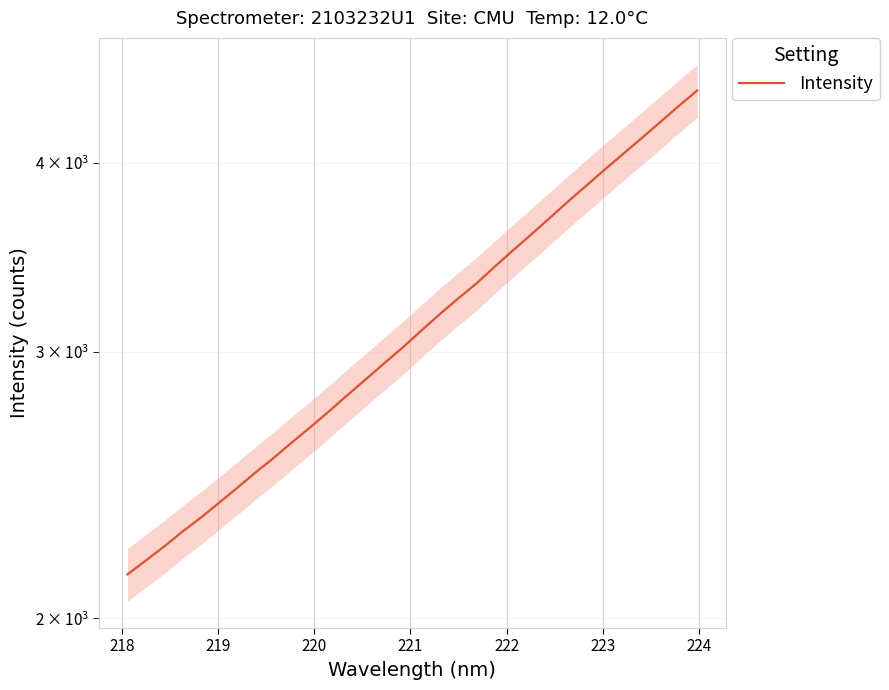

What is the maximum value shown in the chart?

4462.9